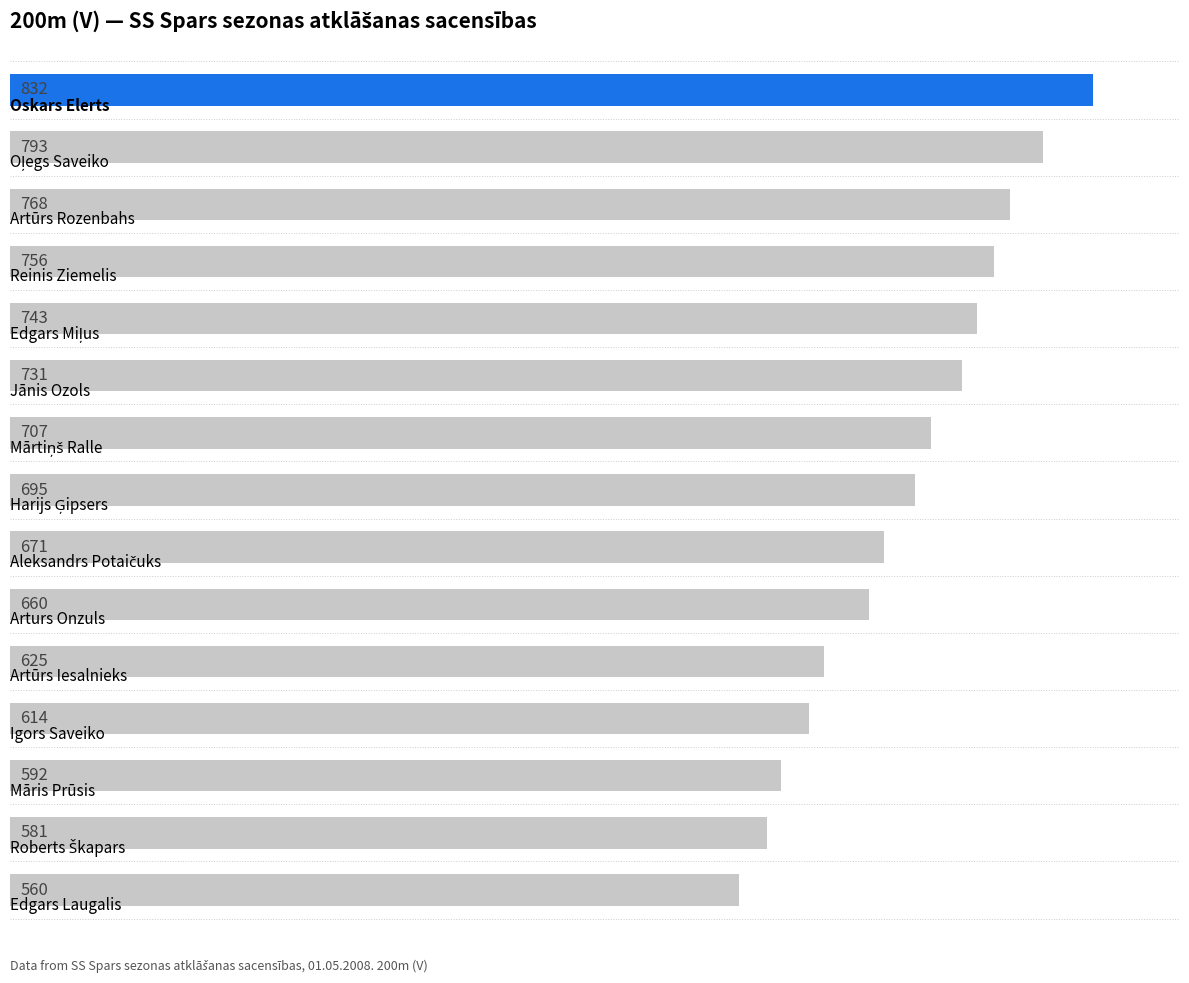

What is the smallest value displayed?

560